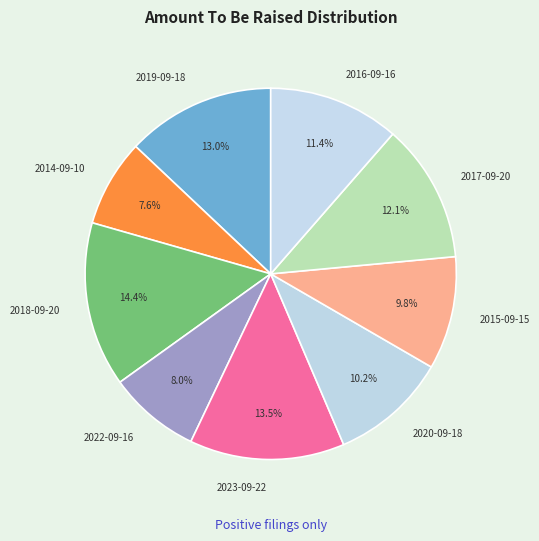

The 2018-09-20 slice represents 1% of the pie. True or false?

False